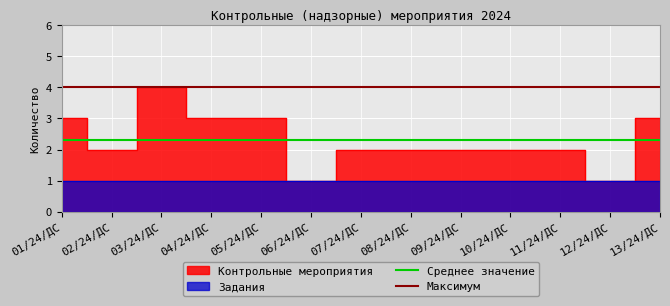

What position from the left is 01/24/ДС?

1